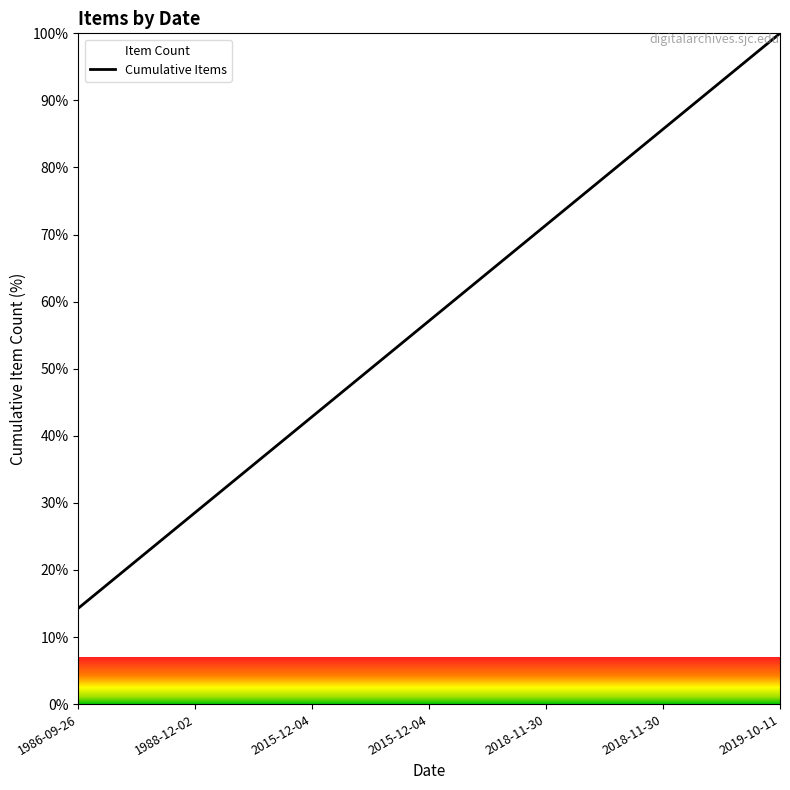

Reading right to left, list all the values displayed in this chart.

2019-10-11=100.0	2018-11-30=85.7	2018-11-30=71.4	2015-12-04=57.1	2015-12-04=42.9	1988-12-02=28.6	1986-09-26=14.3